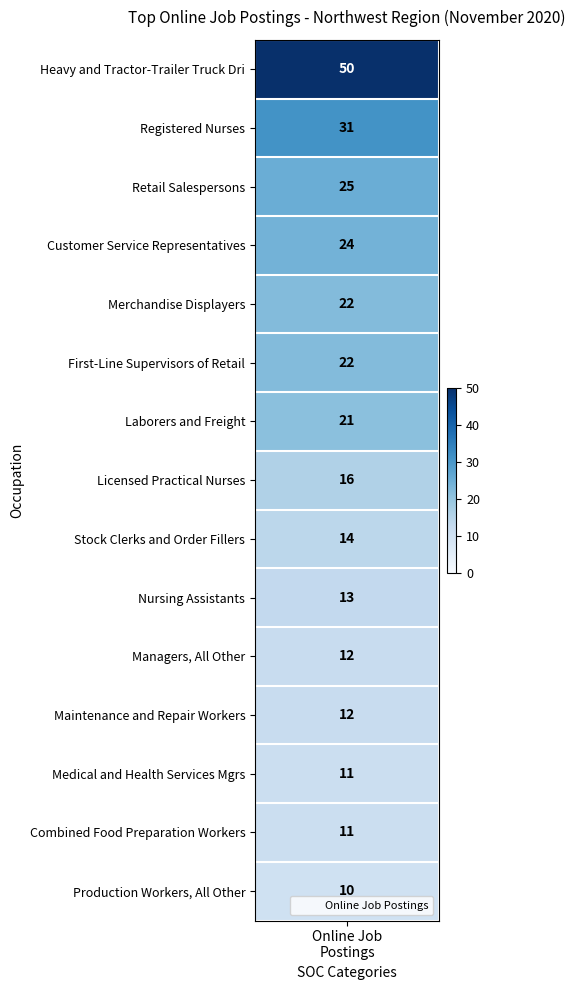

Approximately how many times larger is the value at 9 compared to 14?

1.3